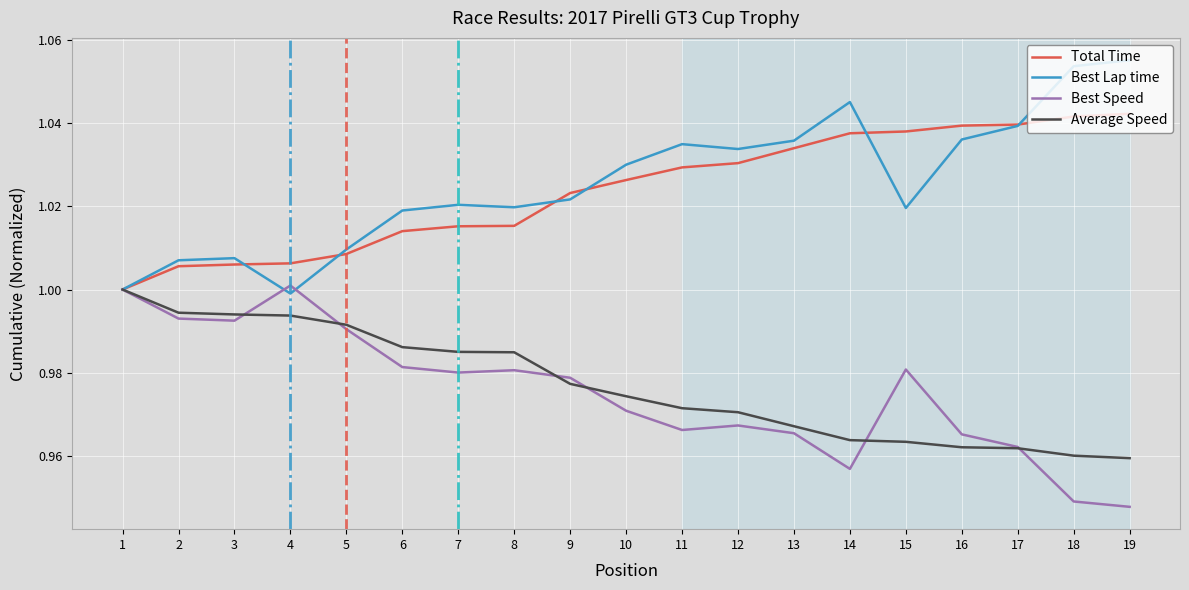

True or false: Best Speed has a value of 1.0 at 6.

True